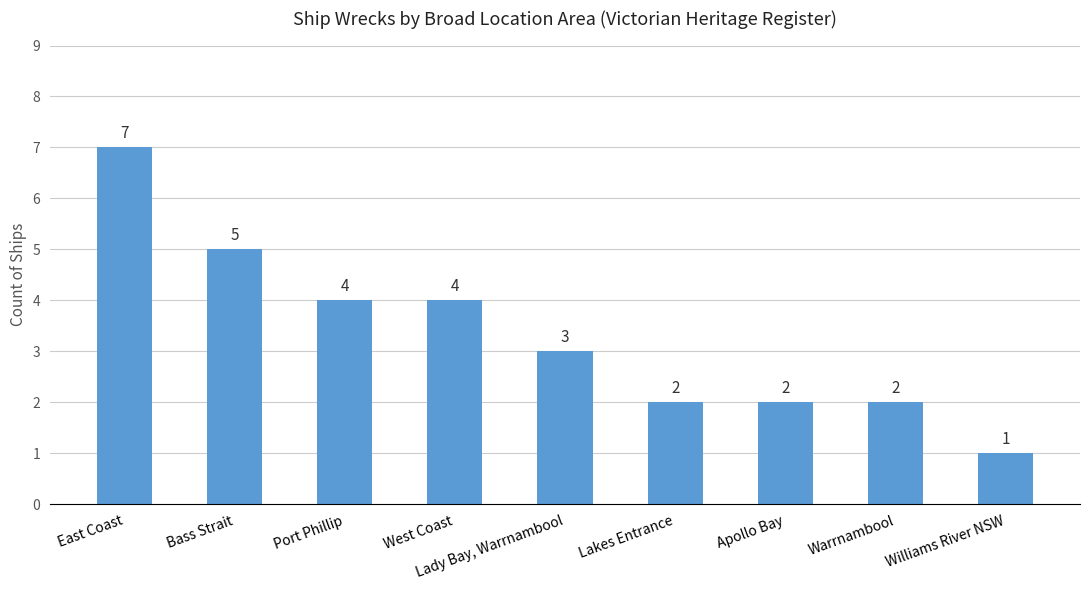

How many data points does each series have?

9